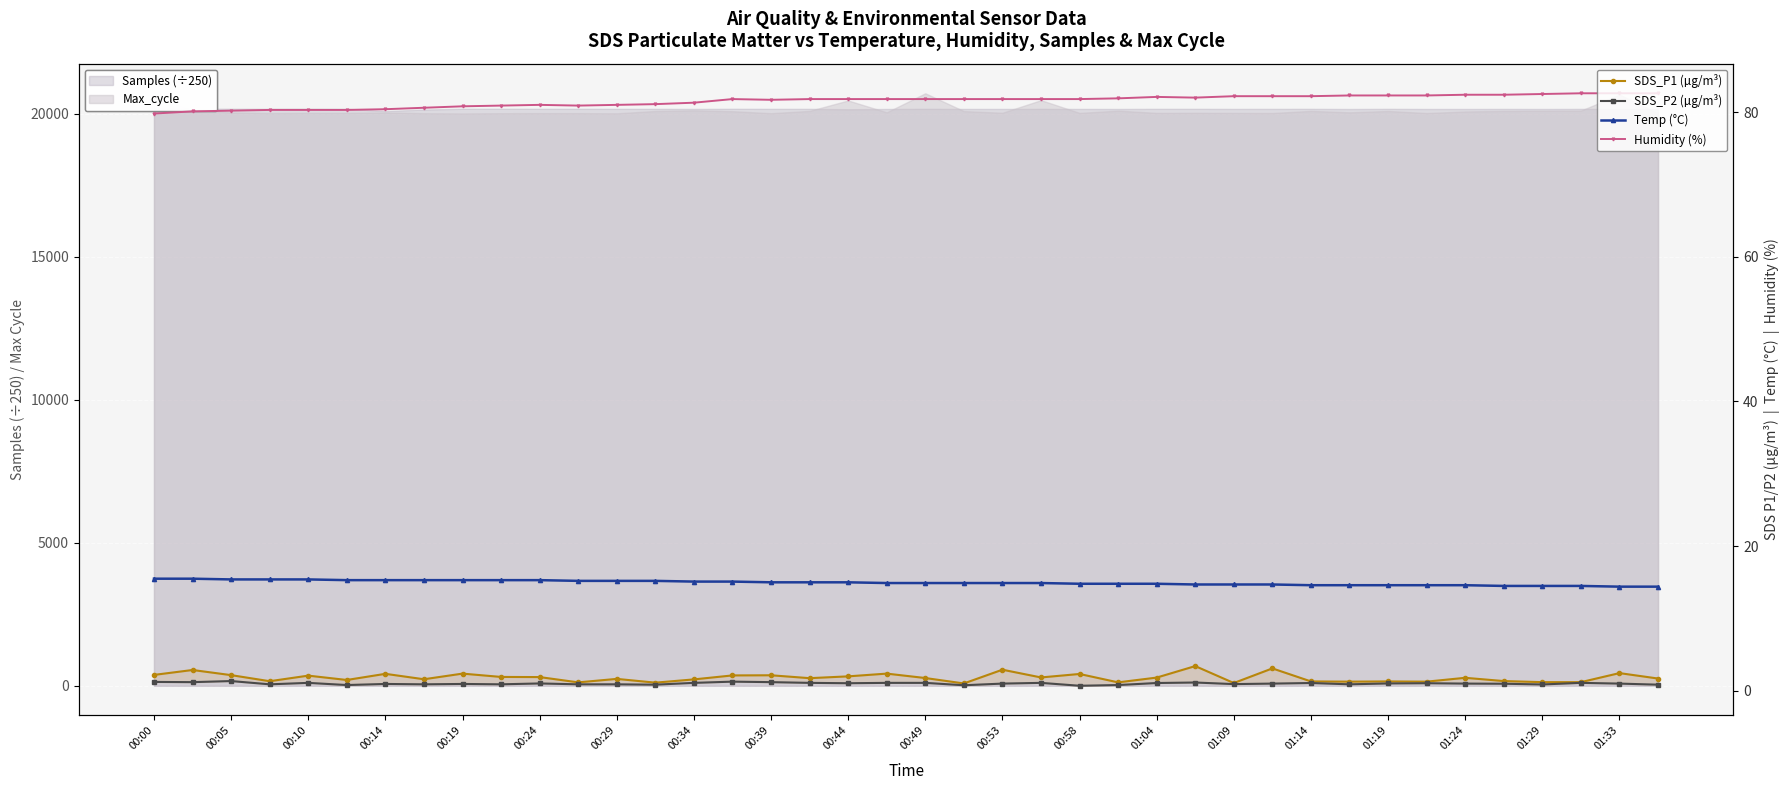

How many interior local valleys does the SDS_P1 (µg/m³) series have?

12